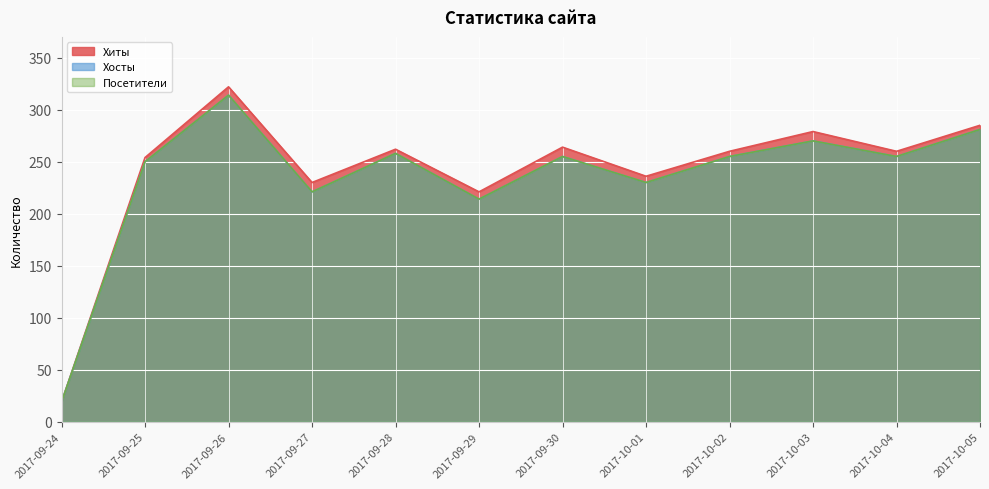

Which series changed the most between 2017-09-28 and 2017-10-02?

Хосты